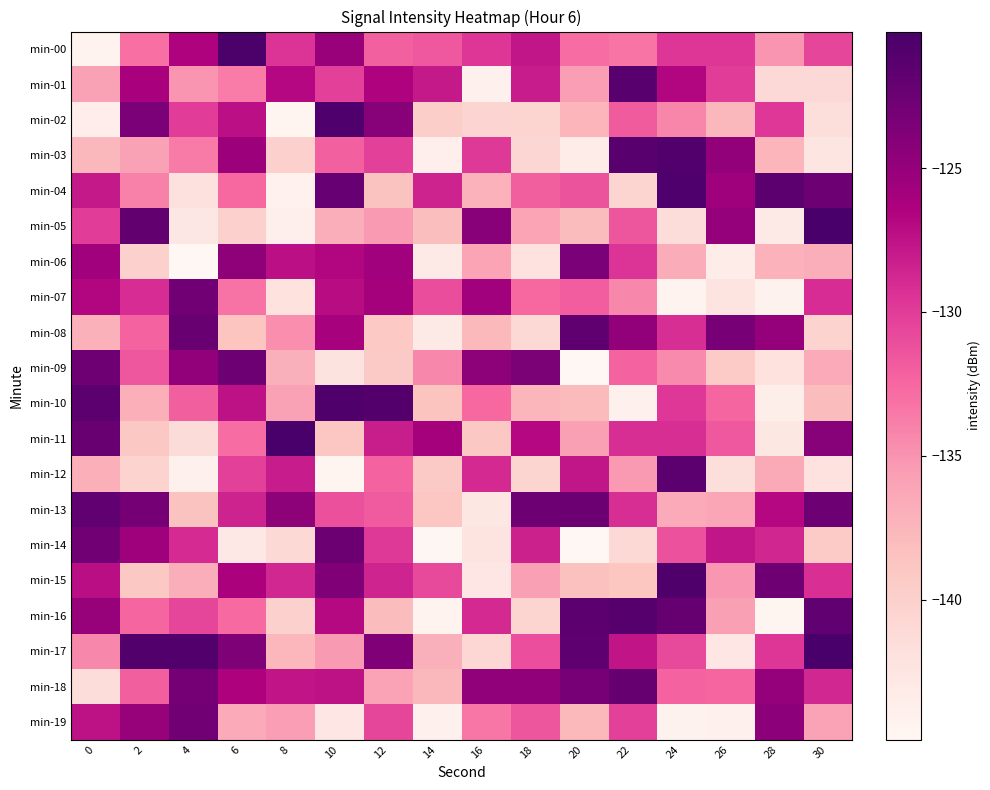

At which category is the sum across all series the highest?

10